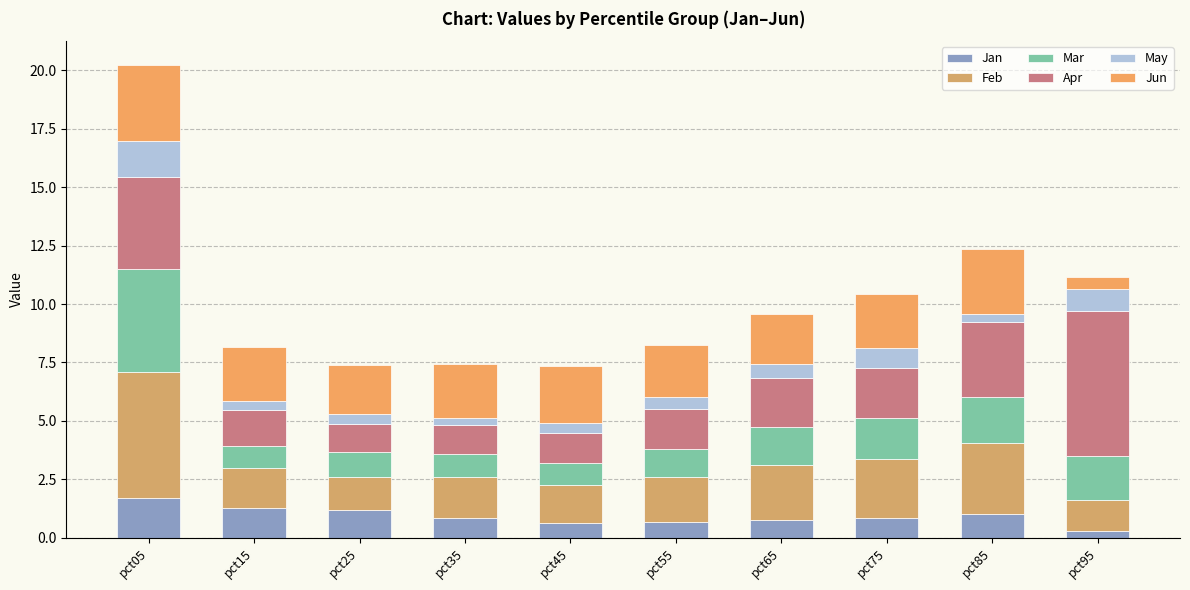

What is the sum of the Jan values at pct15 and pct75?

2.1